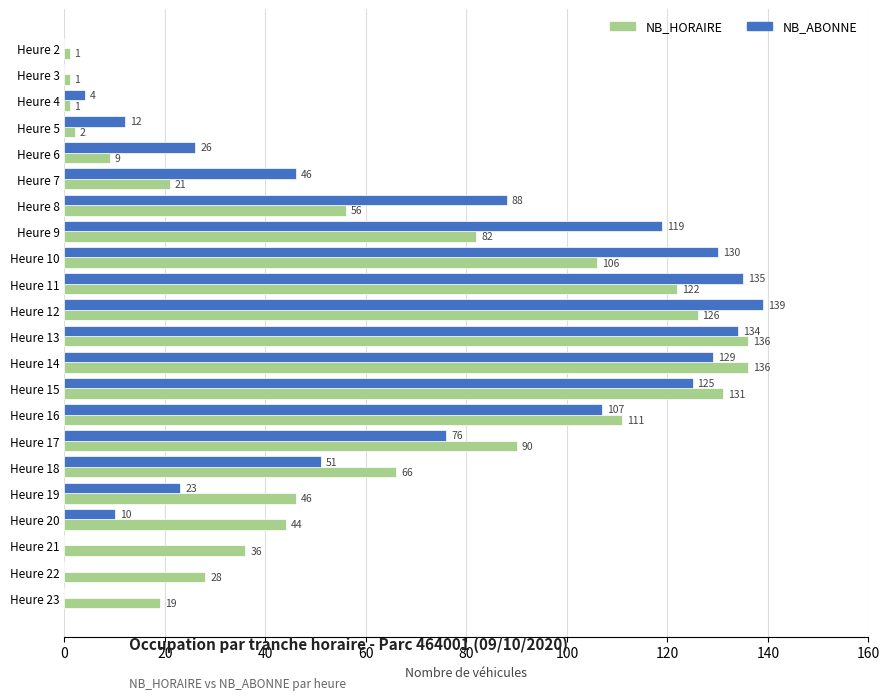

Where is NB_ABONNE nearest to the value 69?

Heure 17